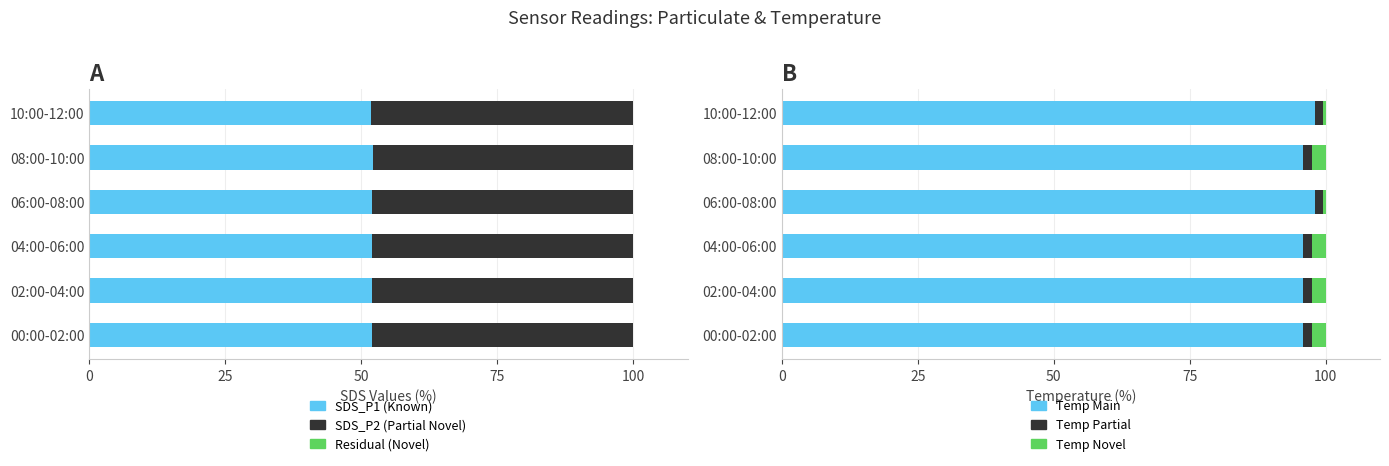

What is the value of the Temp Main bar at the 6th from the left?

98.0